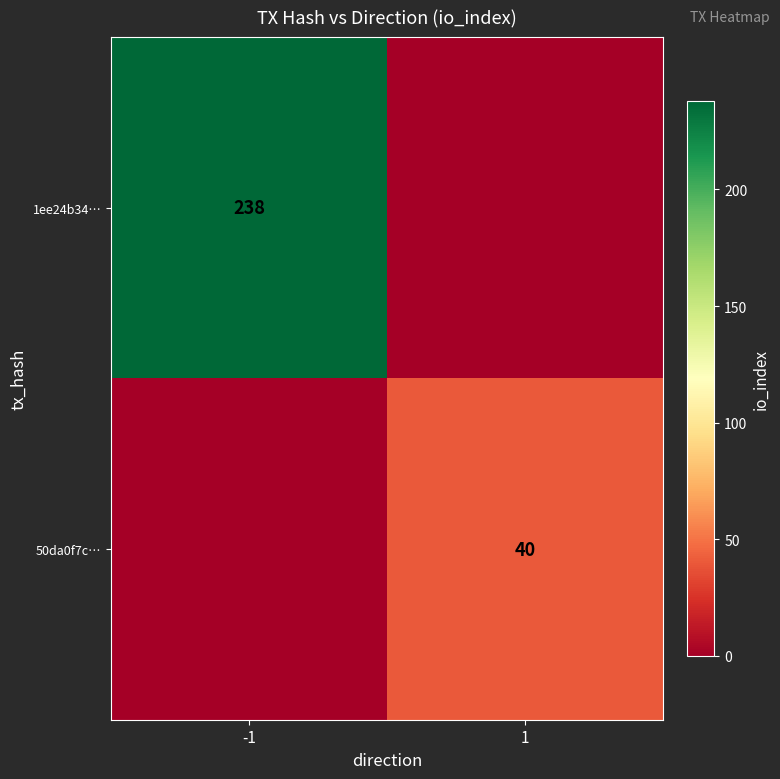

Is it true that 50da0f7c… equals 23 at 1?

False